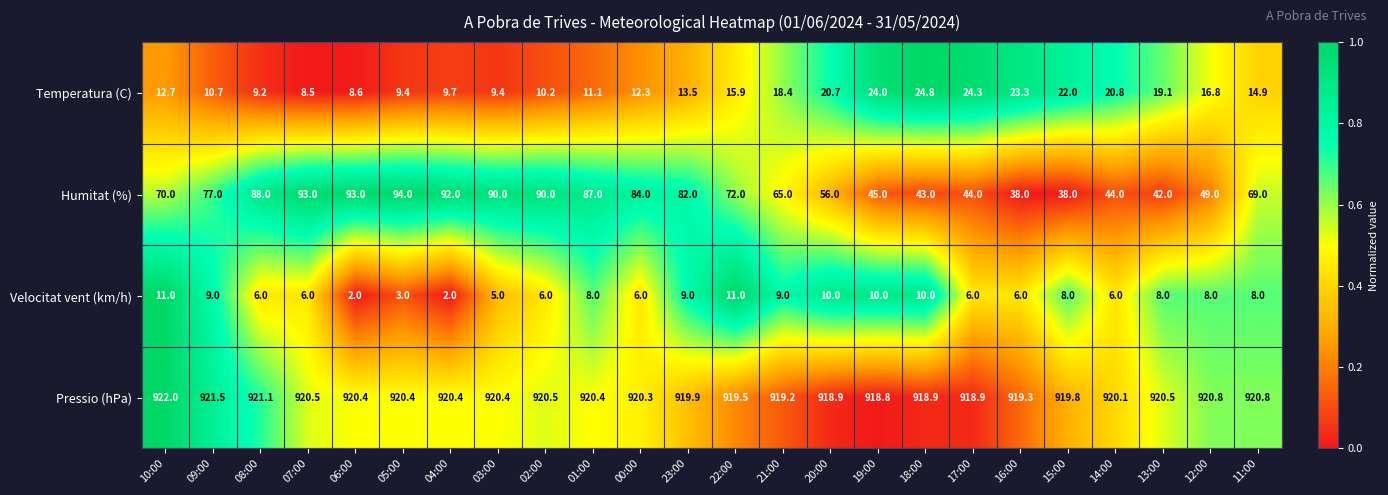

The value of Humitat (%) at 14:00 is 44.0. True or false?

True